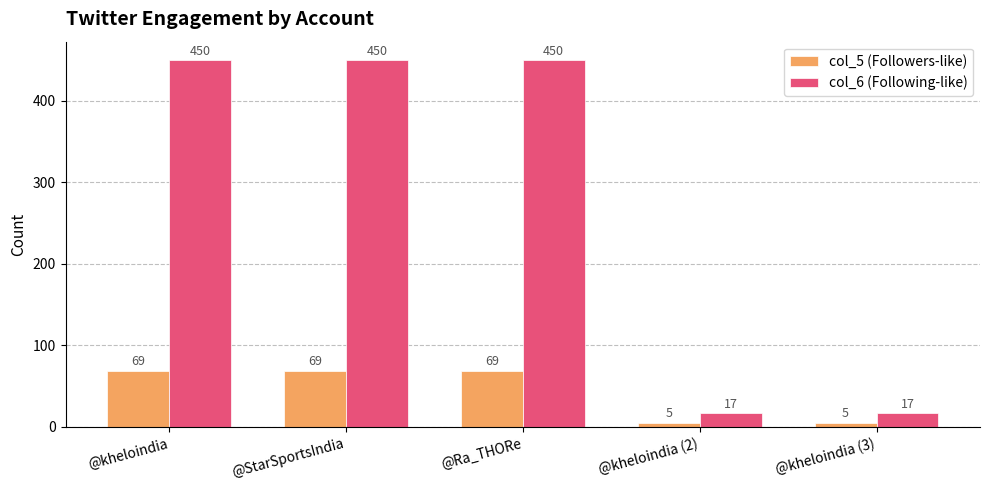

What is the minimum value for col_6 (Following-like)?

17